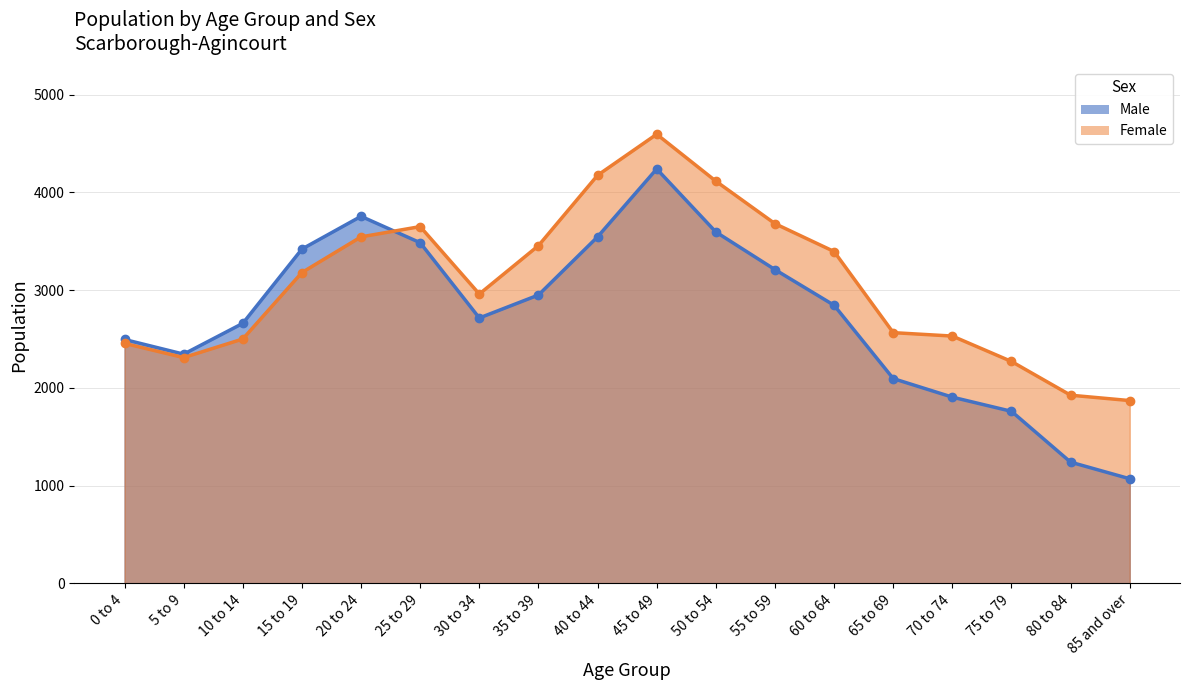

What is the label of the 14th point from the right?

20 to 24